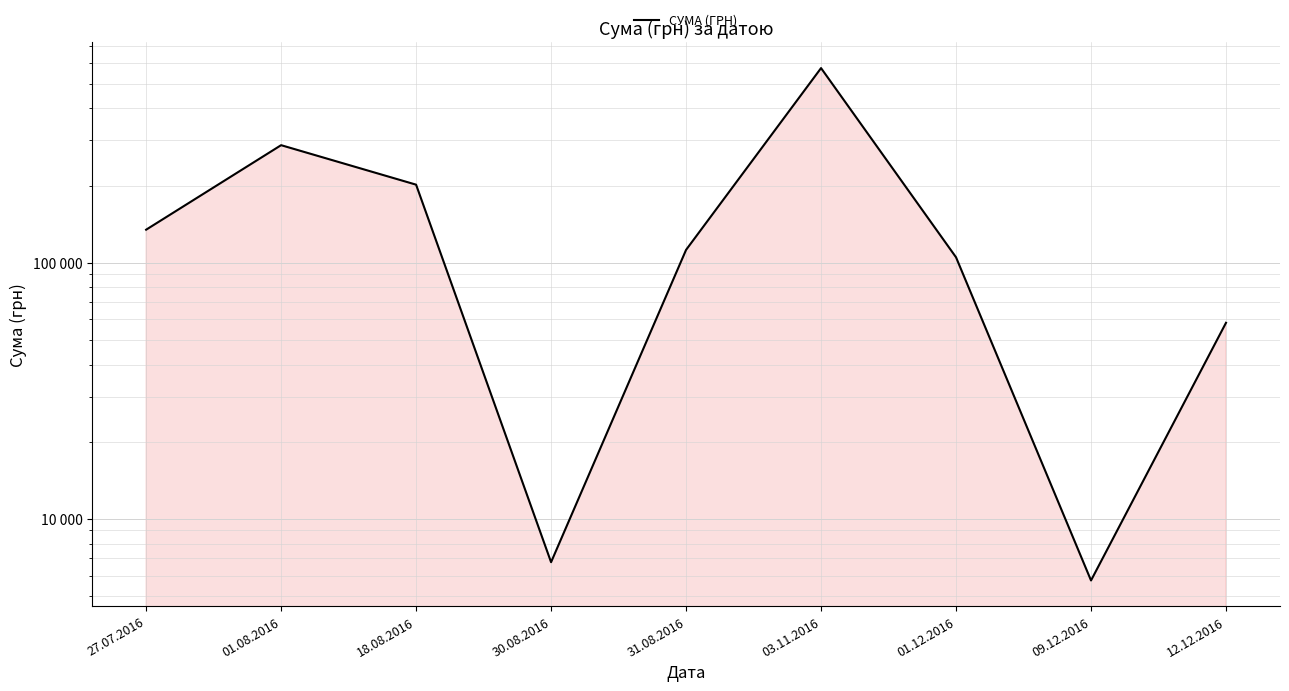

Reading left to right, list all the values displayed in this chart.

27.07.2016=134426.7	01.08.2016=287432.7	18.08.2016=201538.3	30.08.2016=6765.0	31.08.2016=112124.0	03.11.2016=574766.6	01.12.2016=104899.0	09.12.2016=5740.0	12.12.2016=58215.0